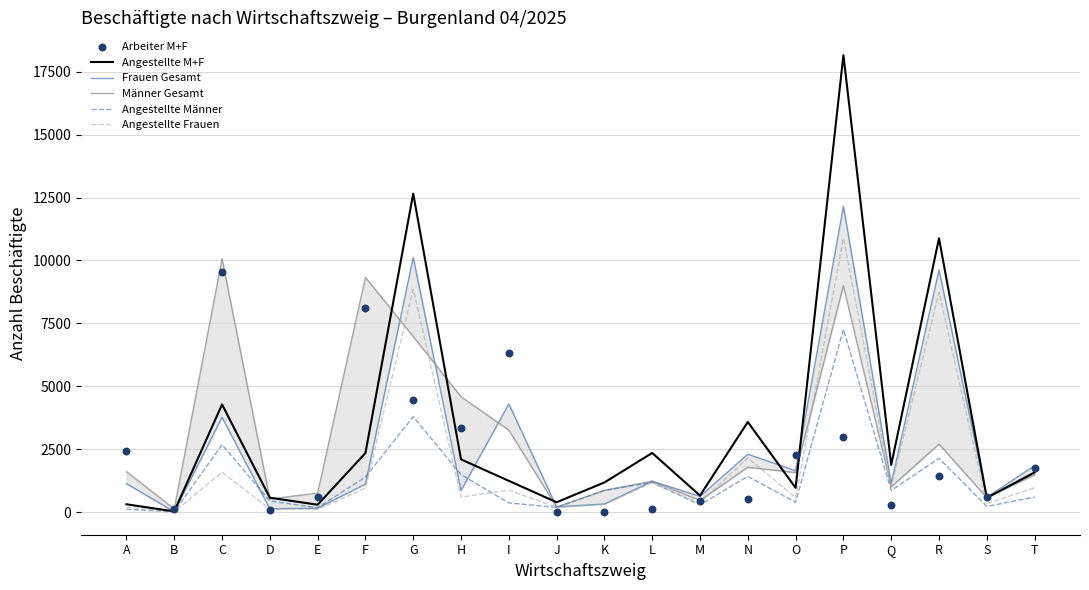

Which series has the largest total across all categories?

Angestellte M+F